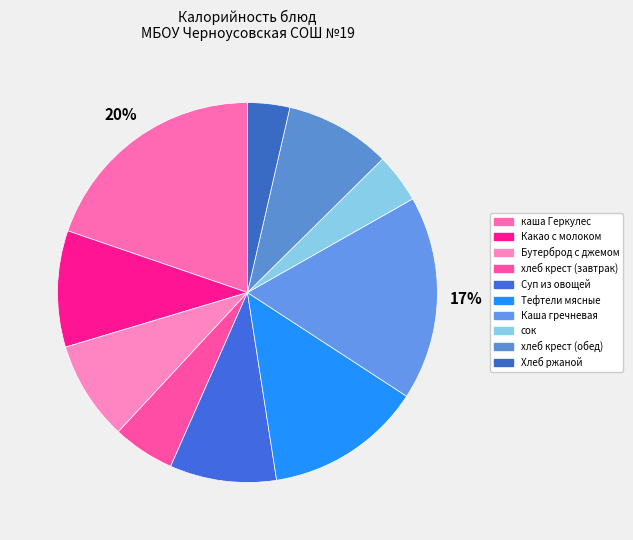

How many segments does this pie chart have?

10